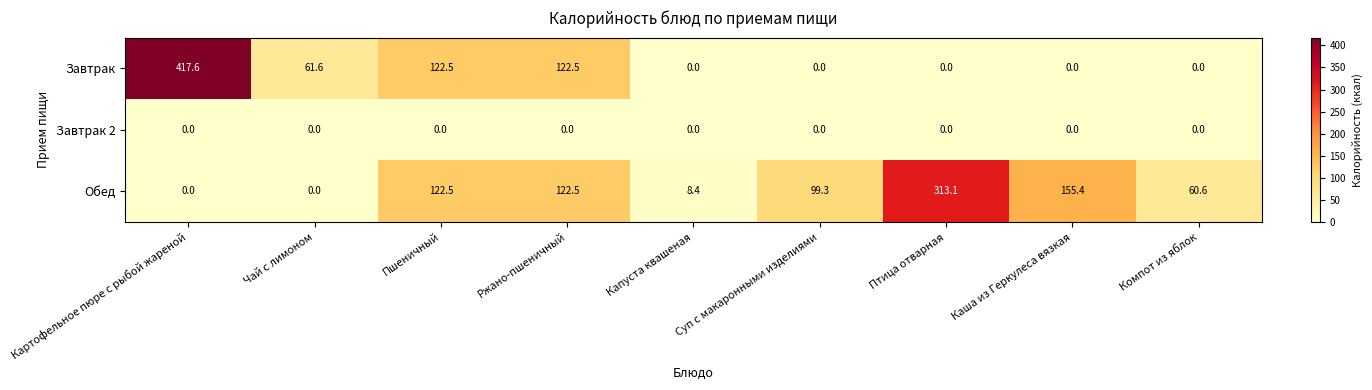

Where is Обед nearest to the value 156?

Каша из Геркулеса вязкая